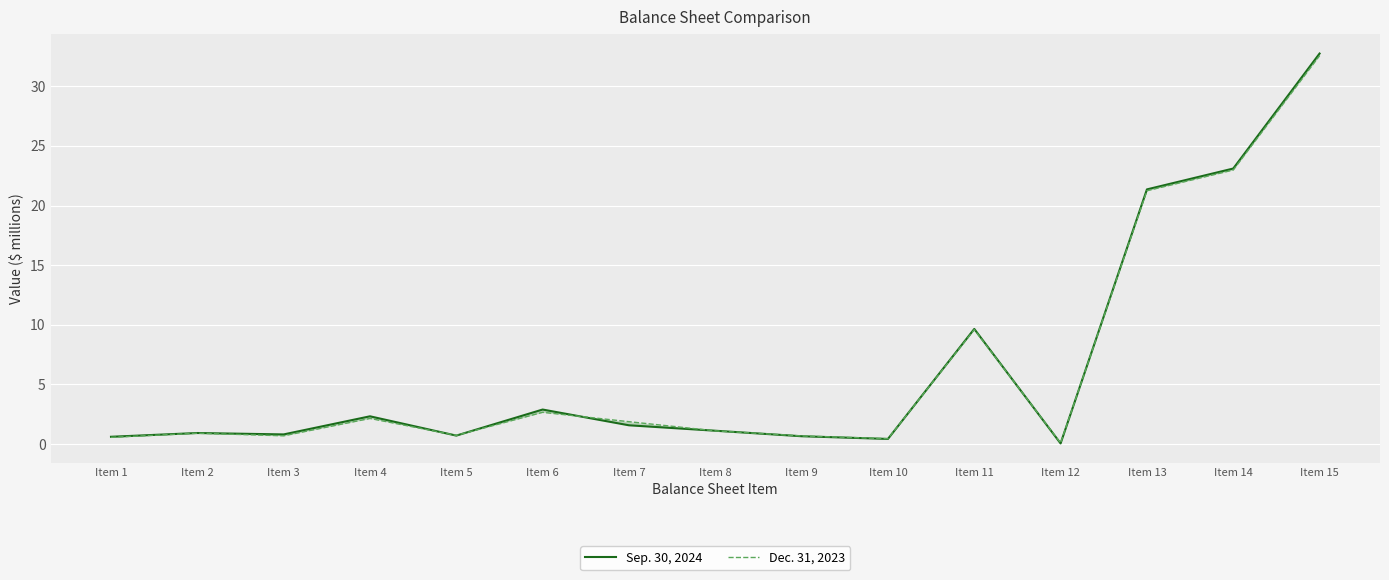

Rank the categories by Dec. 31, 2023 value from lowest to highest.

Item 12, Item 10, Item 1, Item 9, Item 3, Item 5, Item 2, Item 8, Item 7, Item 4, Item 6, Item 11, Item 13, Item 14, Item 15